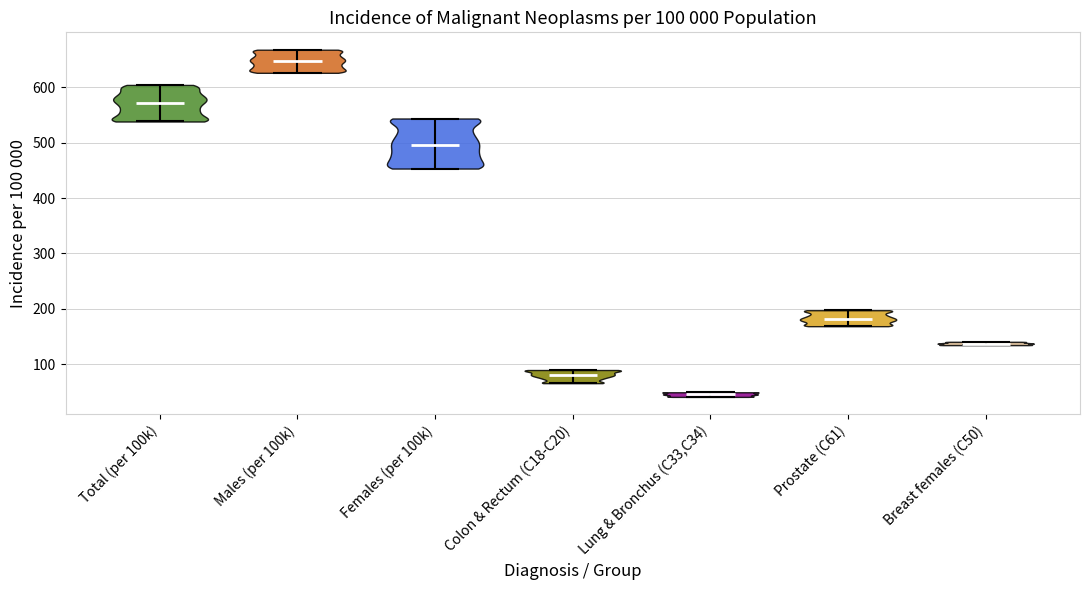

Which violin has the lowest median line?

Lung & Bronchus (C33,C34)